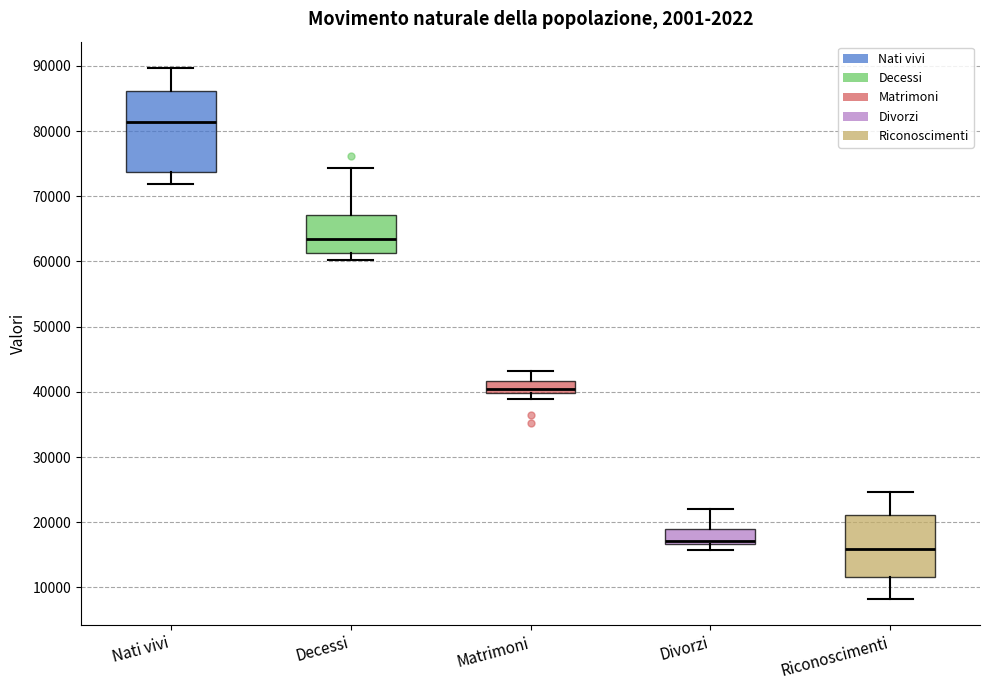

Which box has the lowest median line?

Riconoscimenti